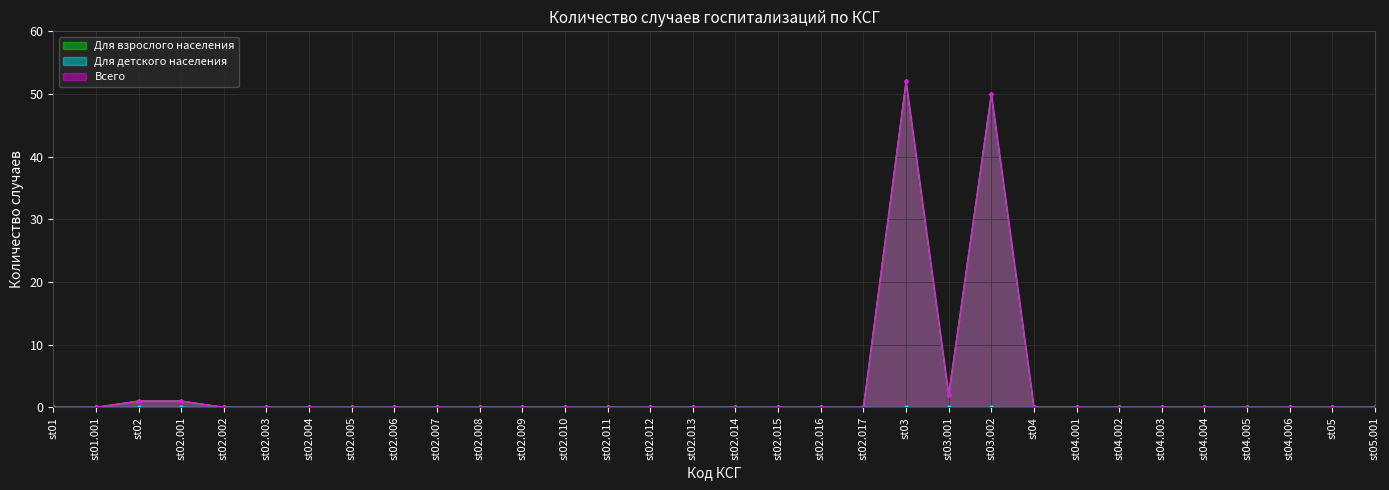

What is the maximum value shown in the chart?

52